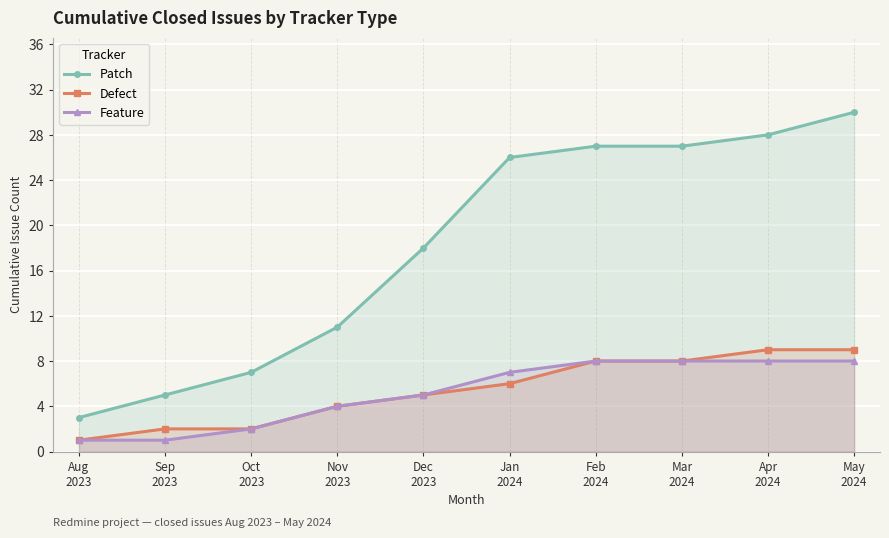

True or false: Patch and Feature intersect in this chart.

False